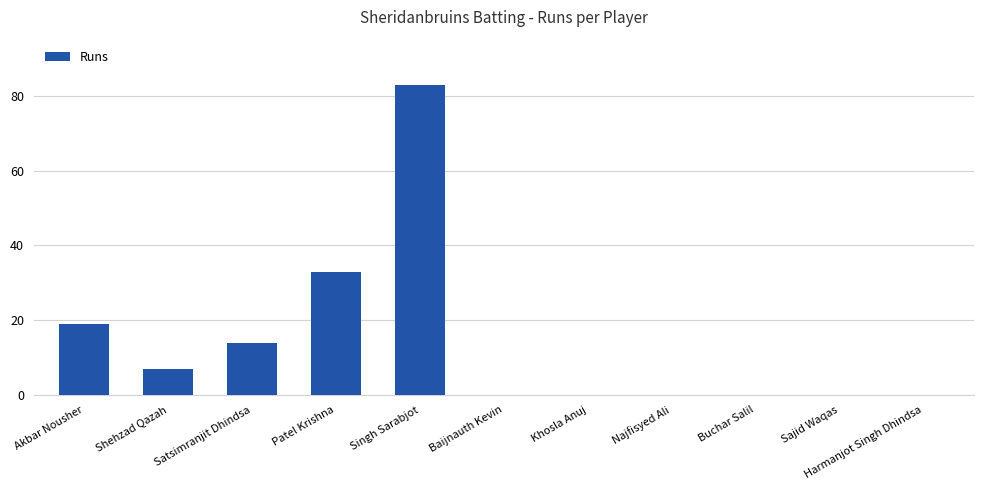

Reading right to left, what are all the values shown in this chart?

0	0	0	0	0	0	83	33	14	7	19